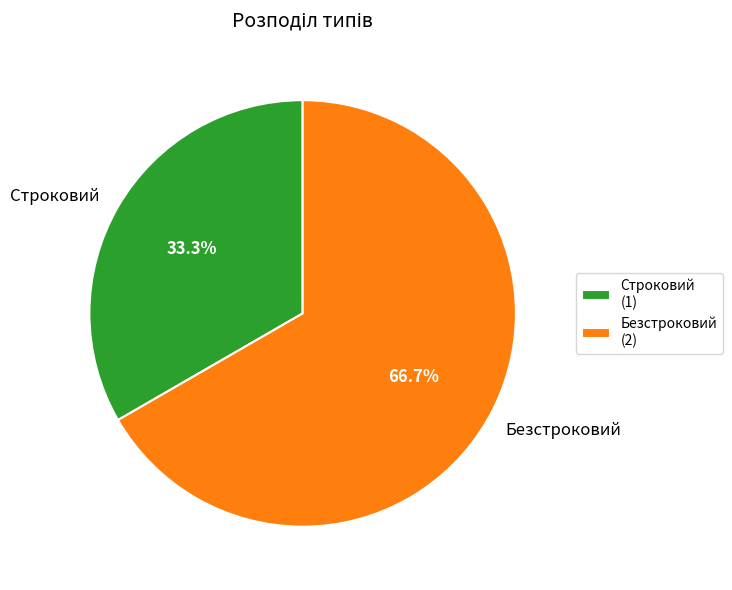

What is the largest slice in the pie chart?

Безстроковий